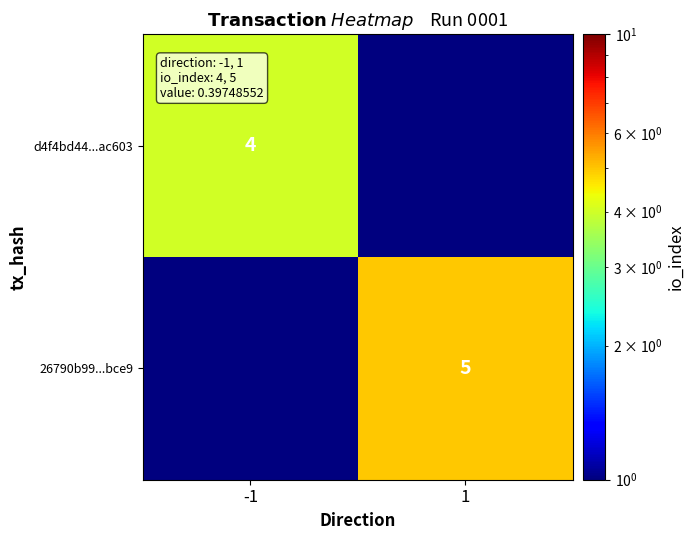

What is the total value across all series at -1?

4.1